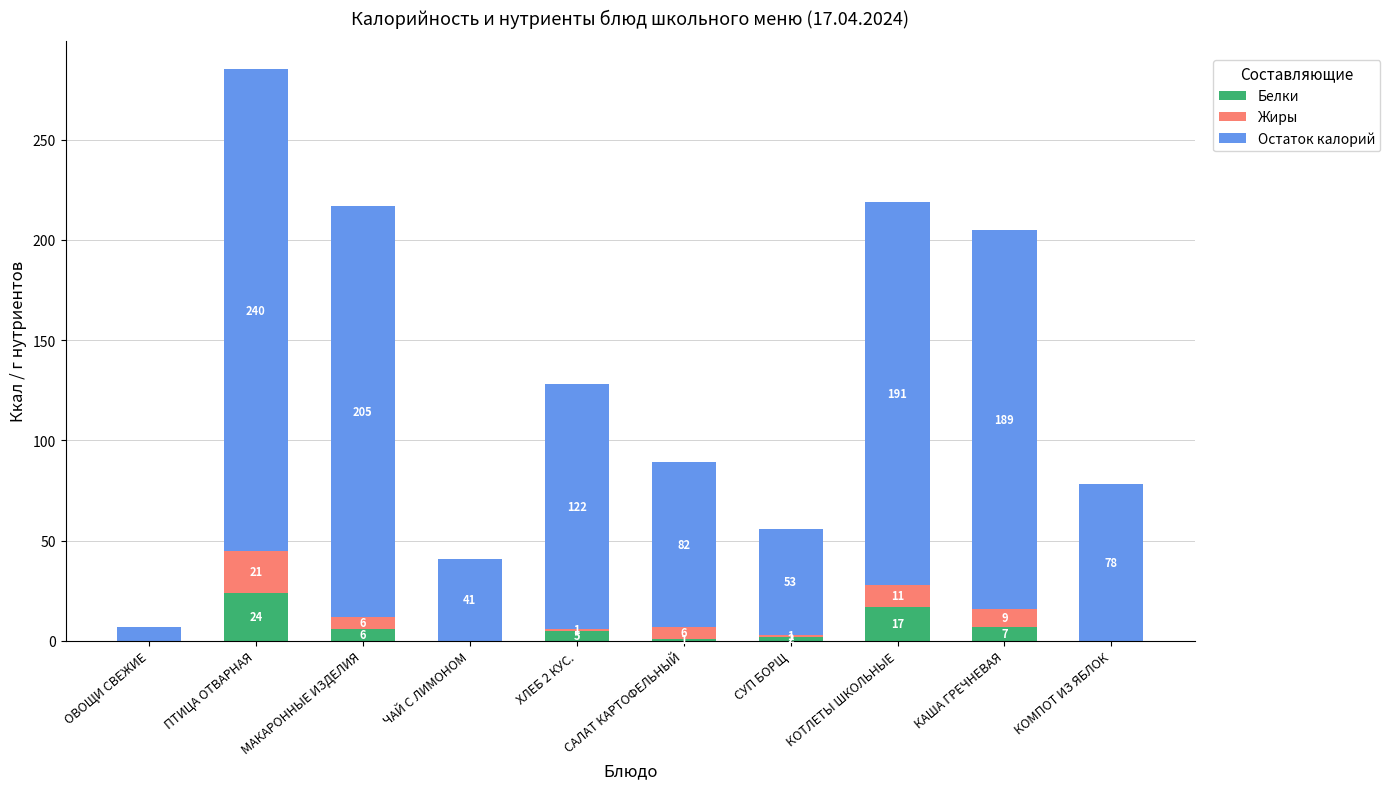

What is the maximum value for Белки?

24